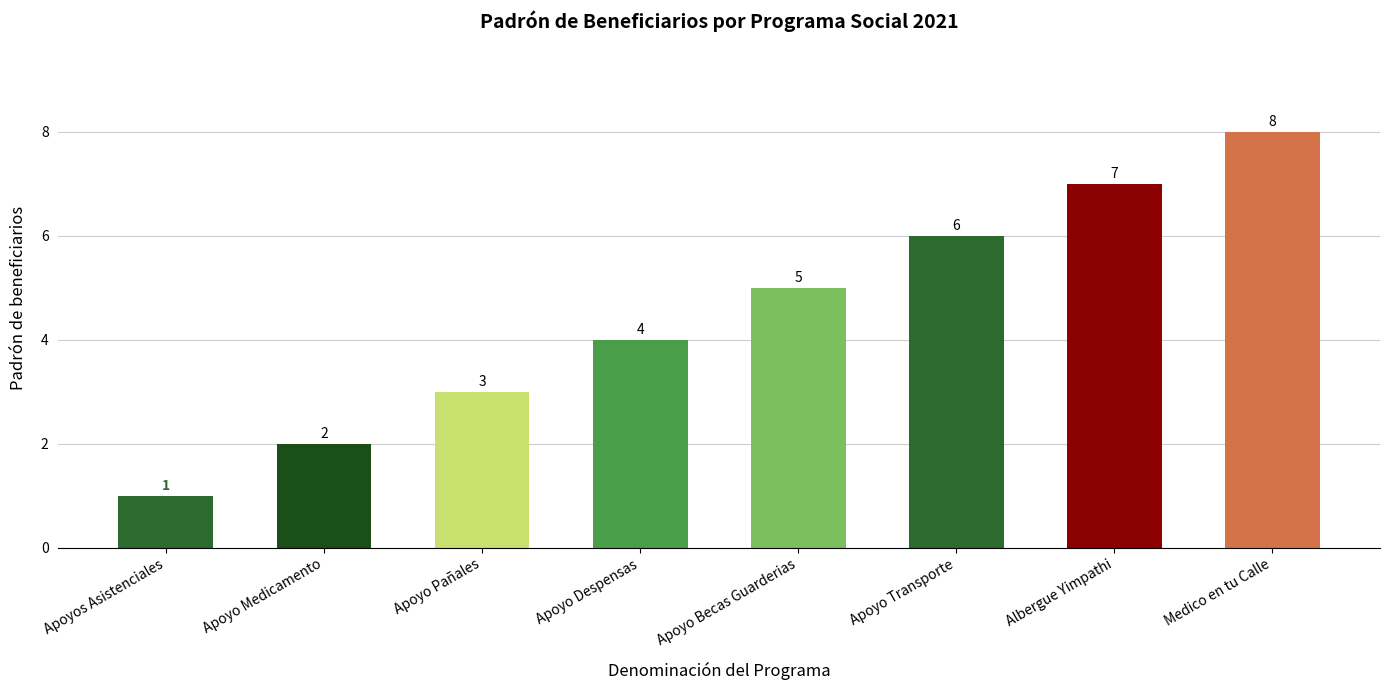

How many bars are there in total?

8